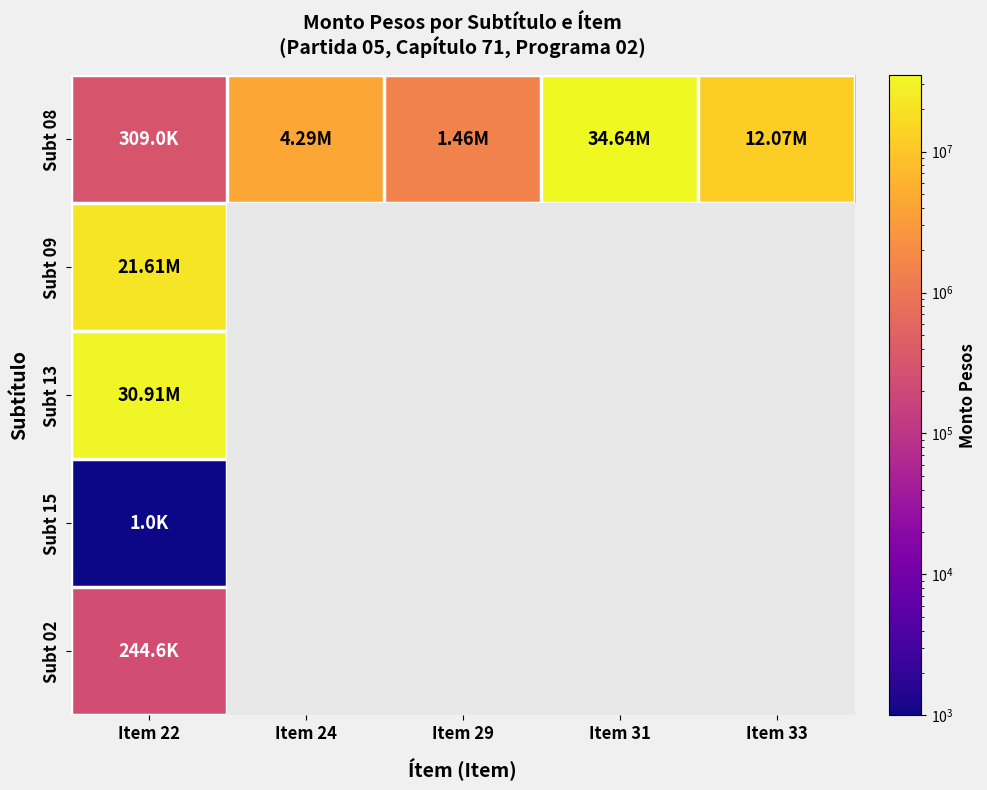

What is the average value of the Subt 08 series?

10553587.2